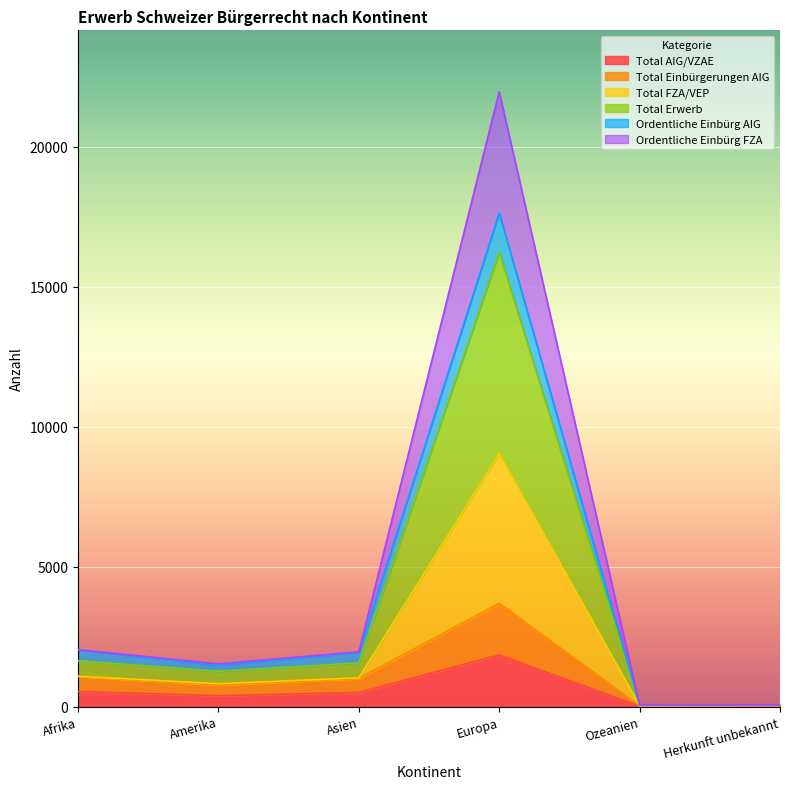

True or false: Total AIG/VZAE has a value of 1847 at Europa.

True